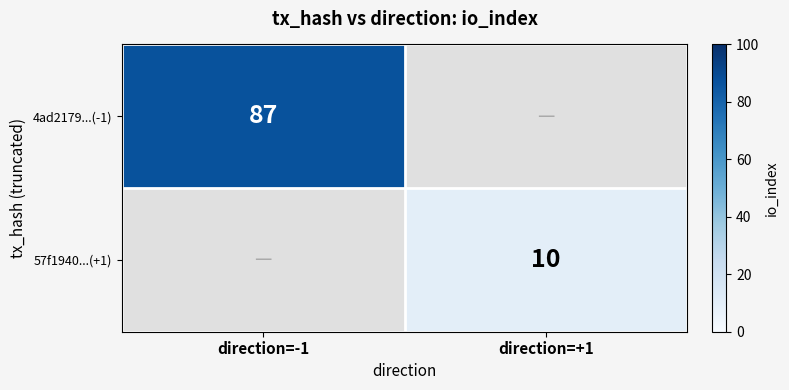

True or false: 57f1940...(+1) has a value of 10 at direction=+1.

True